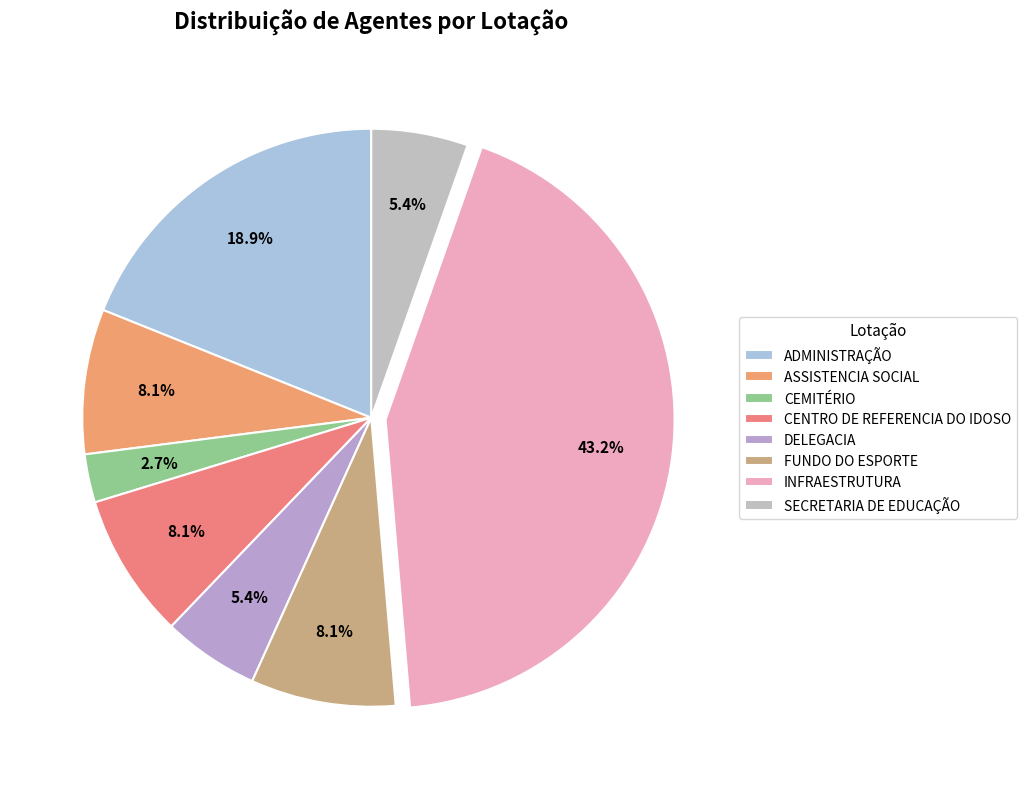

To the nearest percent, what portion does INFRAESTRUTURA represent?

43%